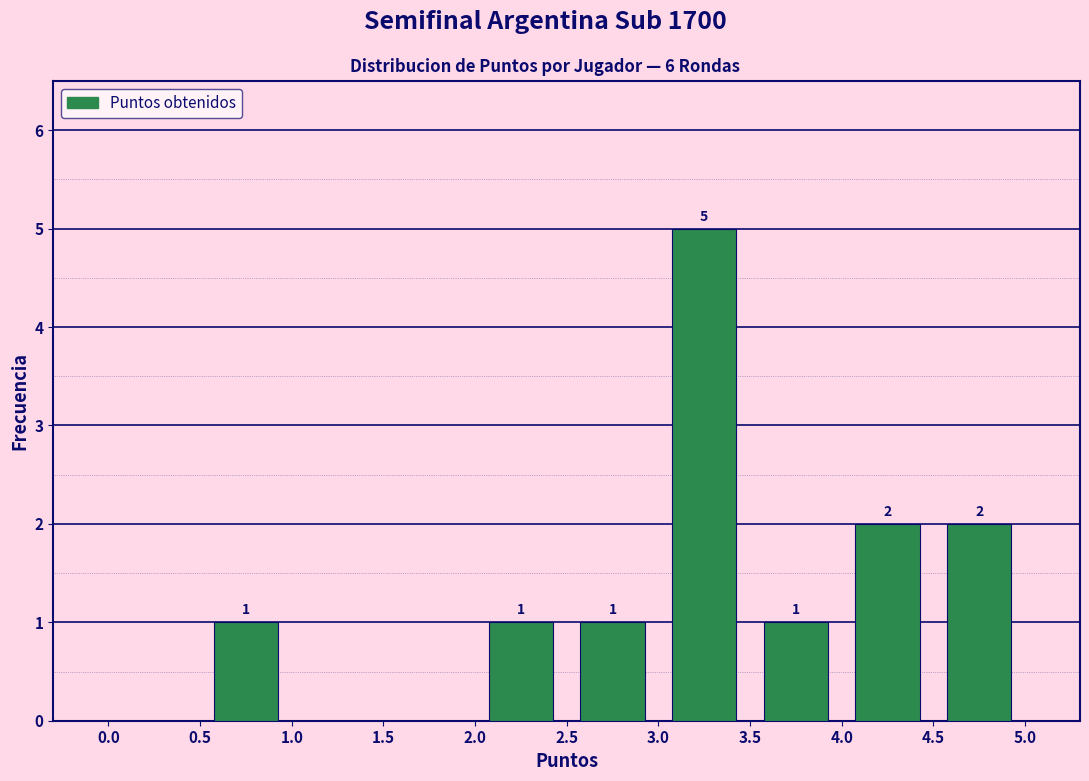

Which range on the x-axis has the tallest bar?

3.0 to 3.5